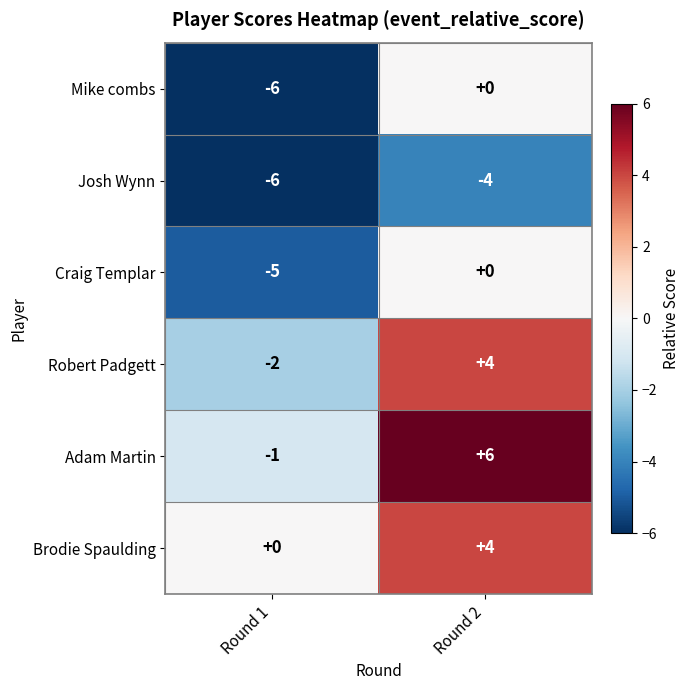

At which category is the sum across all series the highest?

Round 2